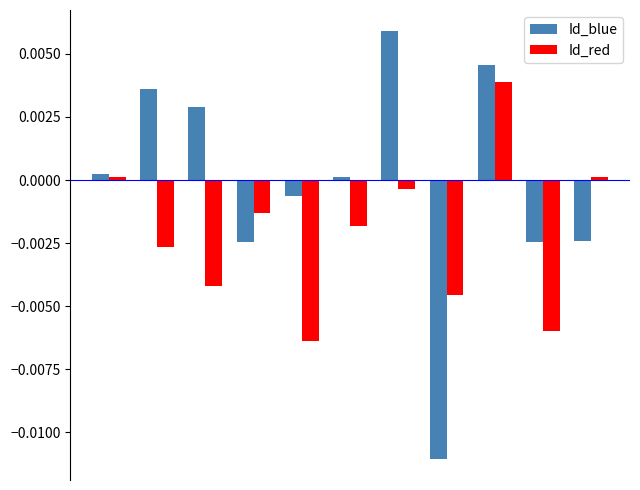

Which series has the largest range (max minus min)?

Id_blue